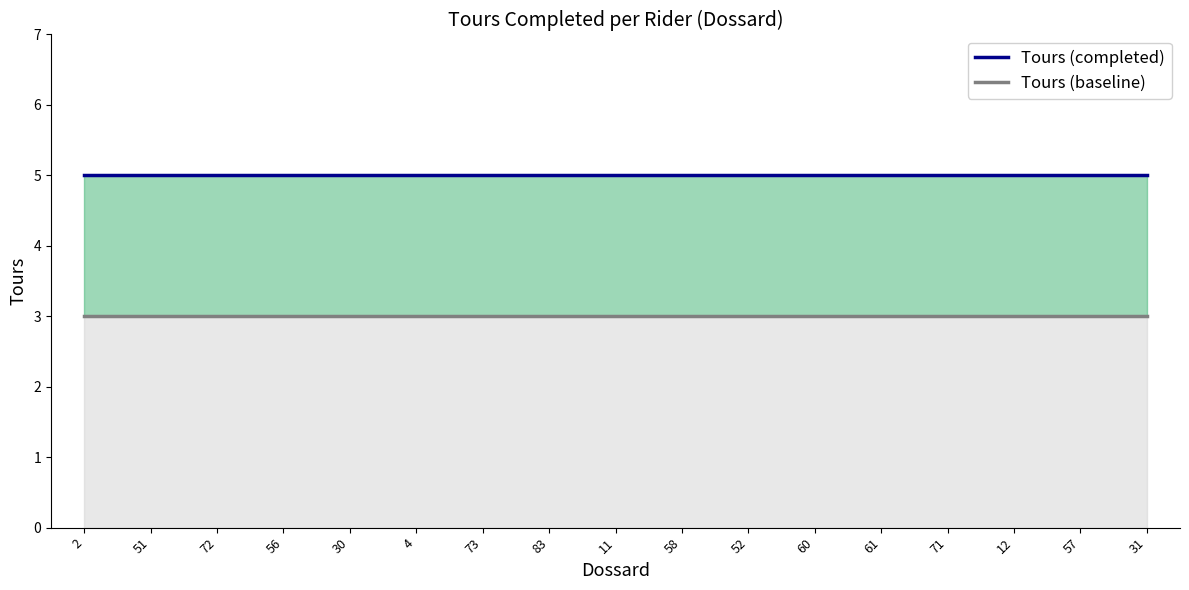

Is the value of Tours (completed) at 51 greater than the value of Tours (baseline) at 72?

Yes